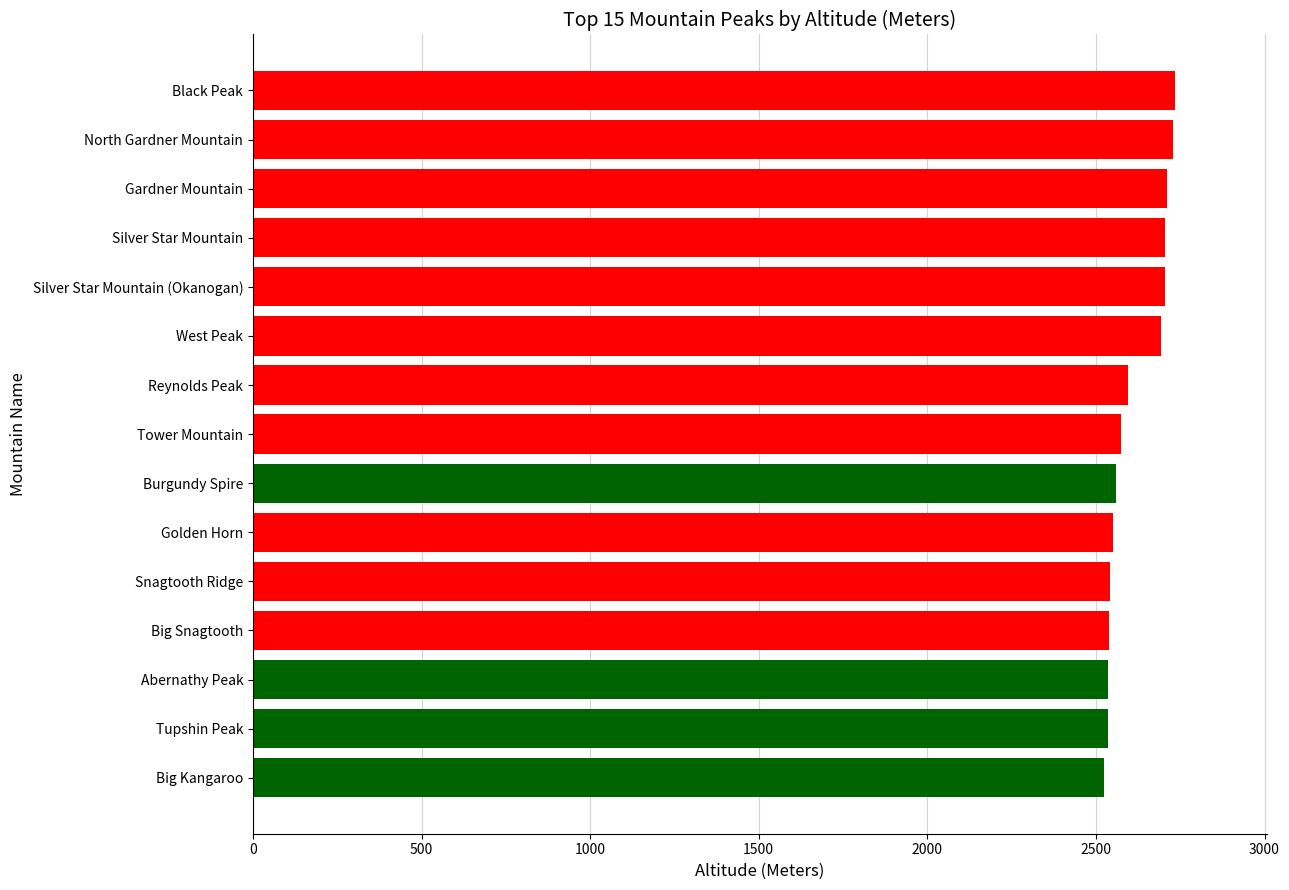

What is the change in value from Snagtooth Ridge to West Peak?

+152